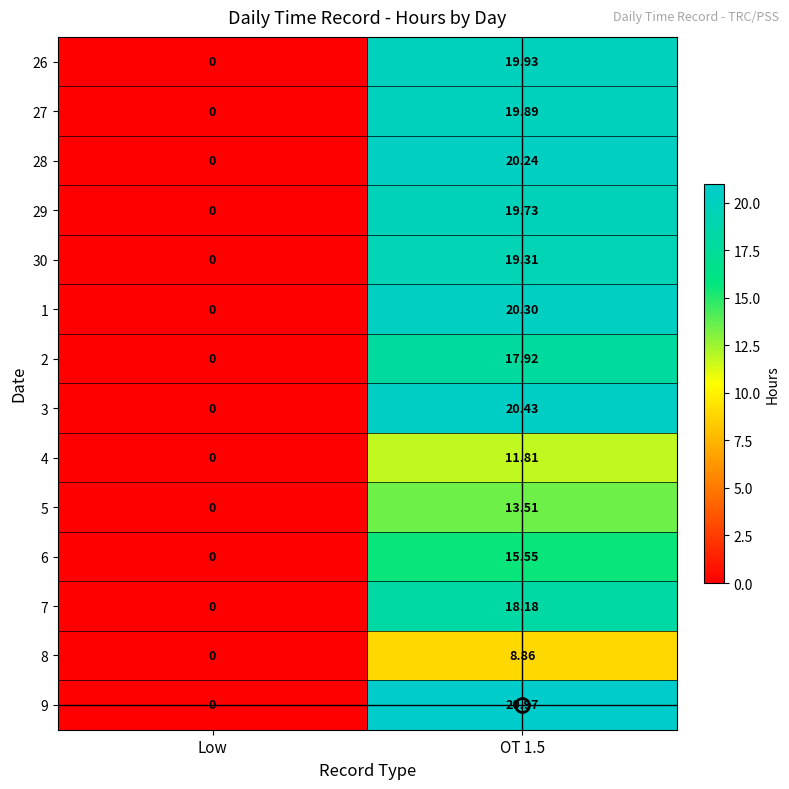

Which series has the largest range (max minus min)?

9